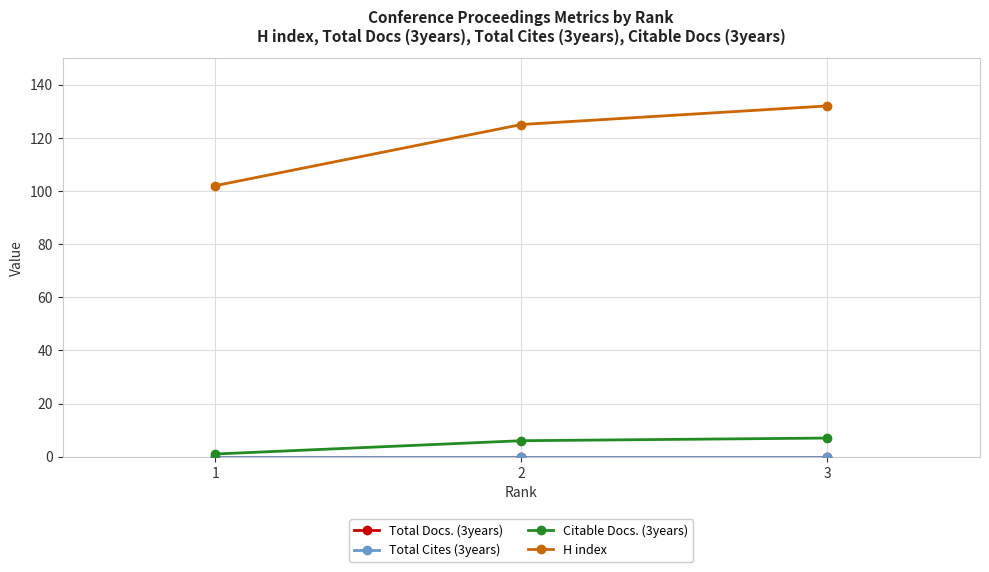

Which category has the lowest value across all series?

1